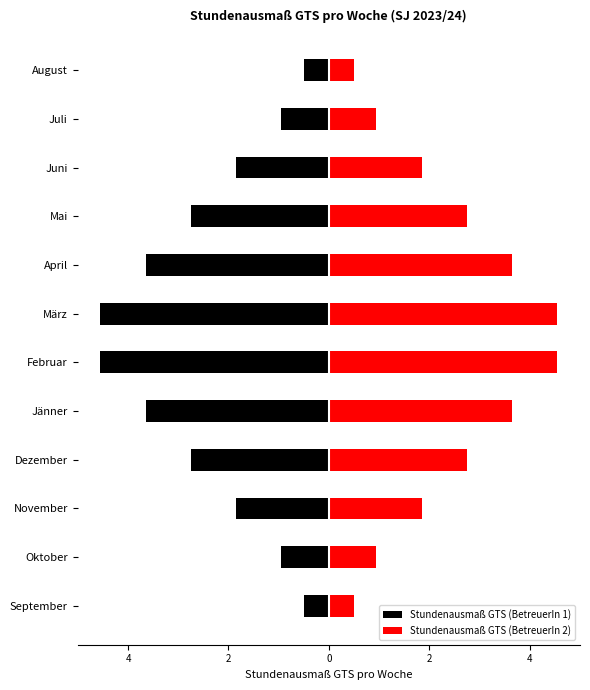

Reading left to right, transcribe all the data shown in this chart.

Stundenausmaß GTS (BetreuerIn 1): -0.5	-1.0	-1.9	-2.8	-3.6	-4.5	-4.5	-3.6	-2.8	-1.9	-1.0	-0.5
Stundenausmaß GTS (BetreuerIn 2): 0.5	1.0	1.9	2.8	3.6	4.5	4.5	3.6	2.8	1.9	1.0	0.5